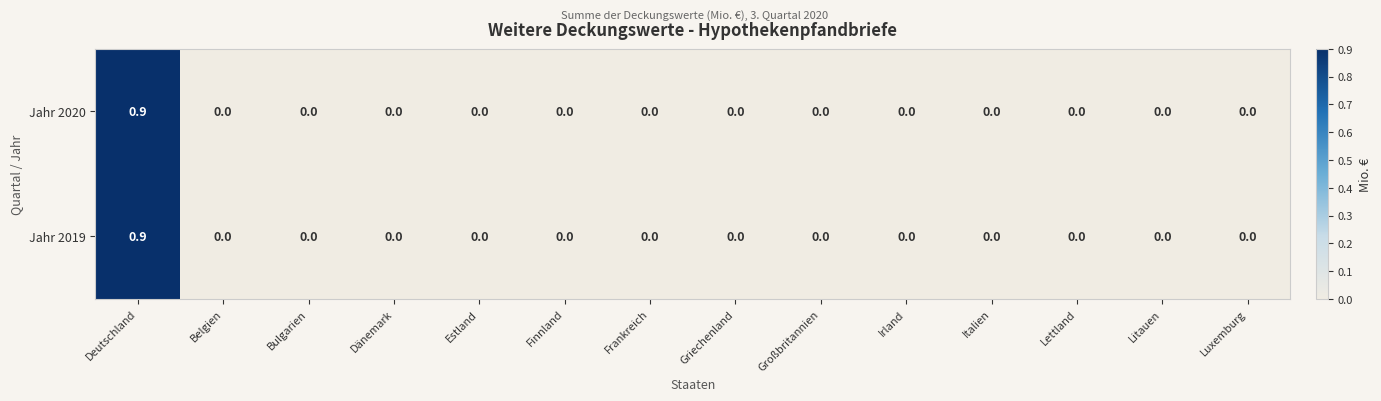

Which category has the highest value across all series?

Deutschland